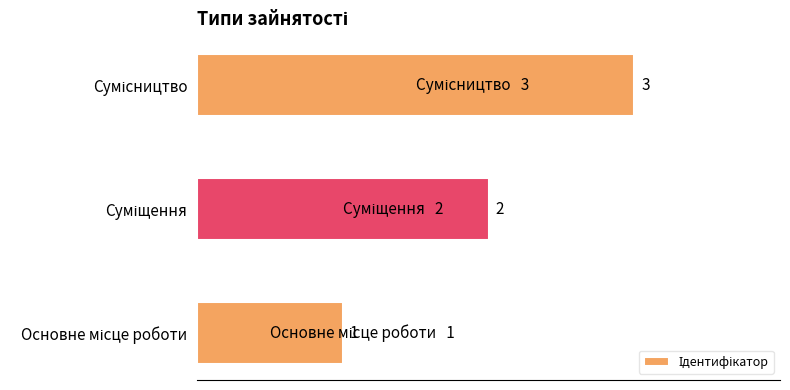

What is the difference between the maximum and second lowest values?

1